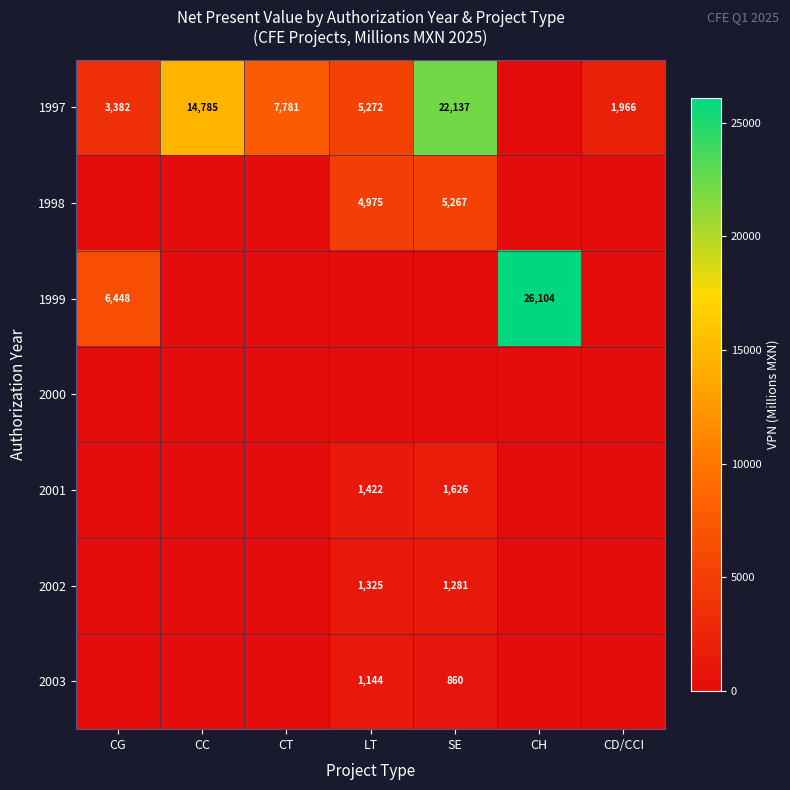

The 1999 series shows 11329 at CG. True or false?

False